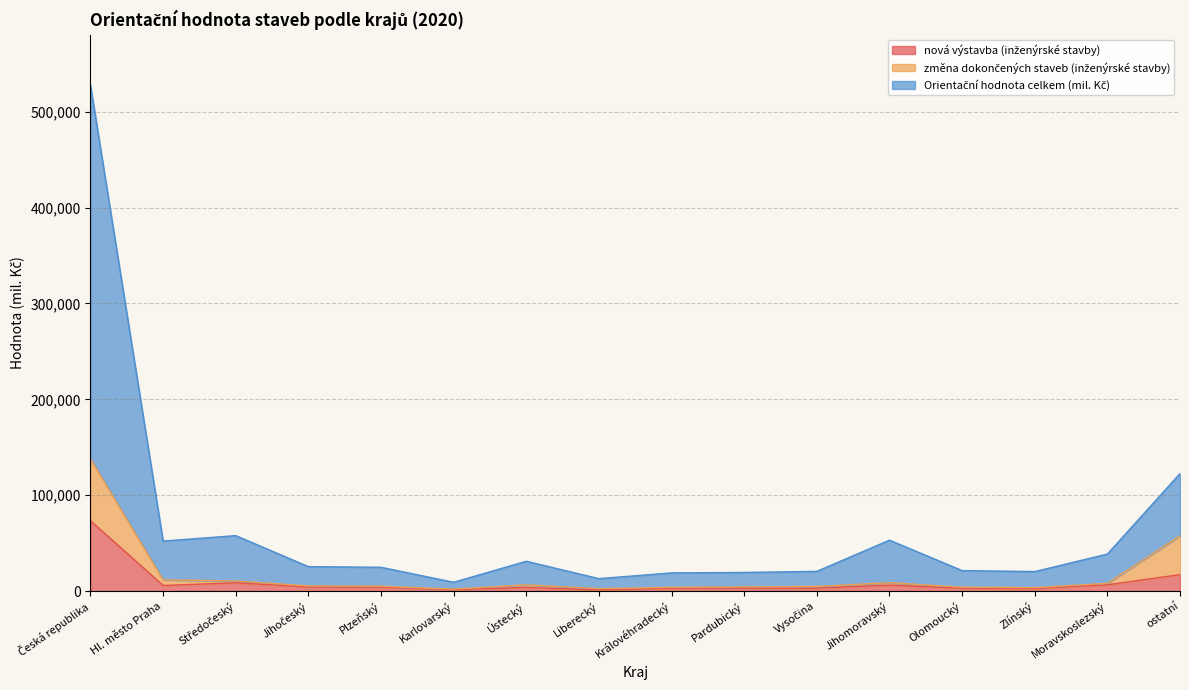

What are all the series names shown in the legend?

nová výstavba (inženýrské stavby), změna dokončených staveb (inženýrské stavby), Orientační hodnota celkem (mil. Kč)